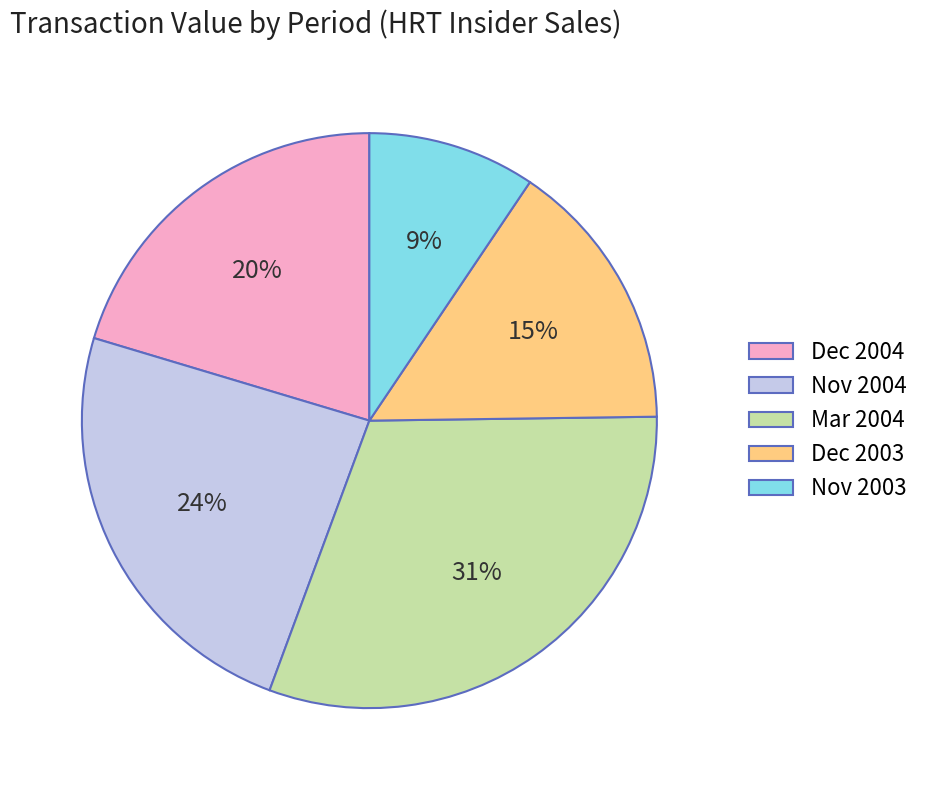

To the nearest percent, what portion does Dec 2003 represent?

15%